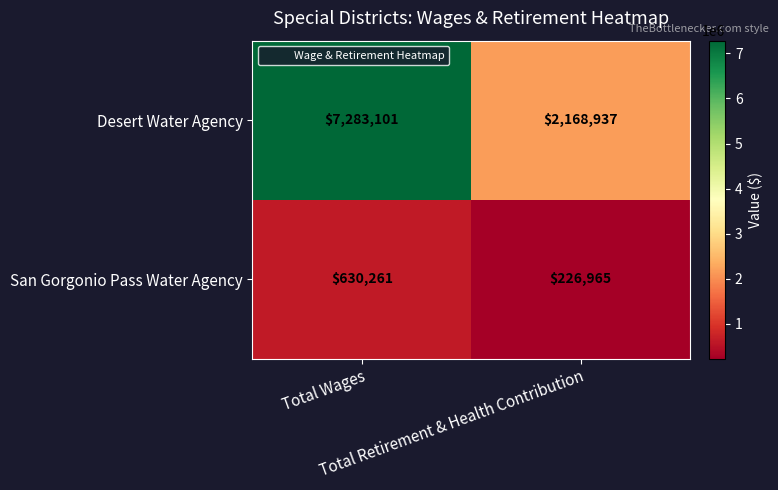

What is the greatest value displayed?

7283101